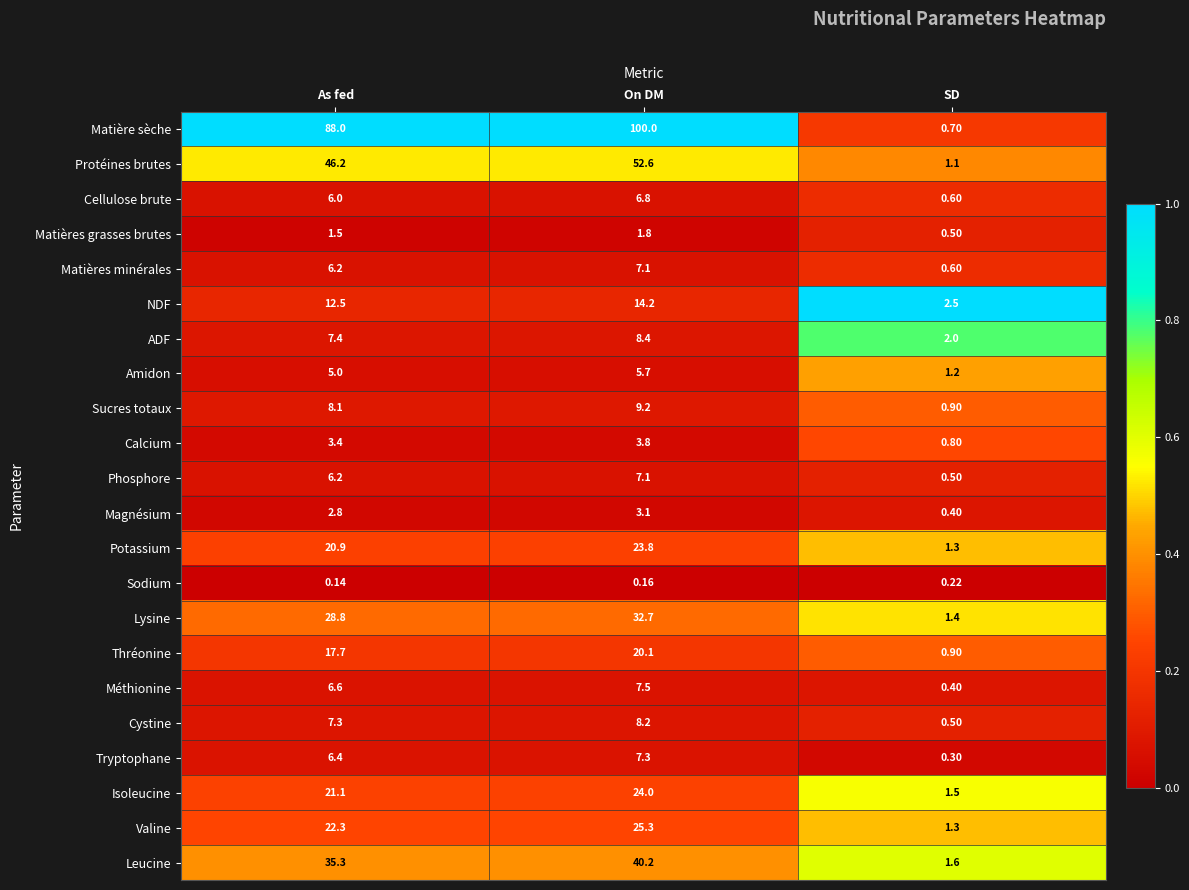

What is the difference between the highest and lowest values at As fed?

87.9